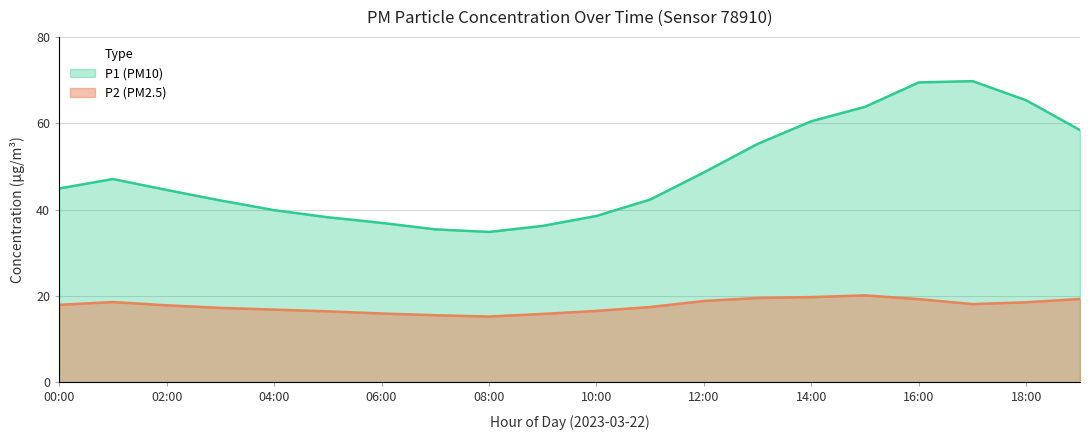

Where is P1 nearest to the value 52?

13:00